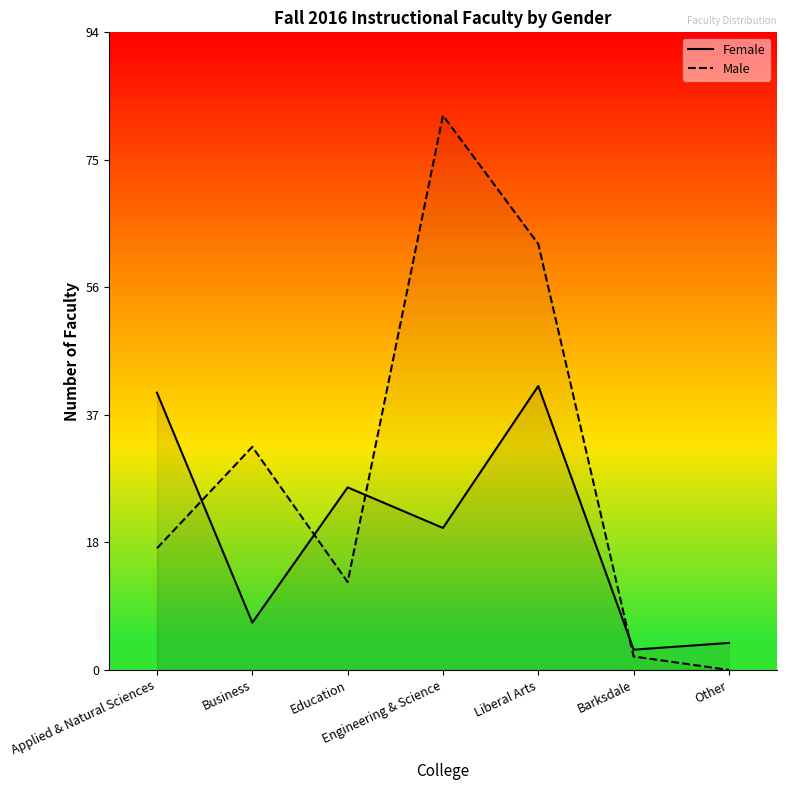

True or false: Female has a value of 21 at Engineering & Science.

True